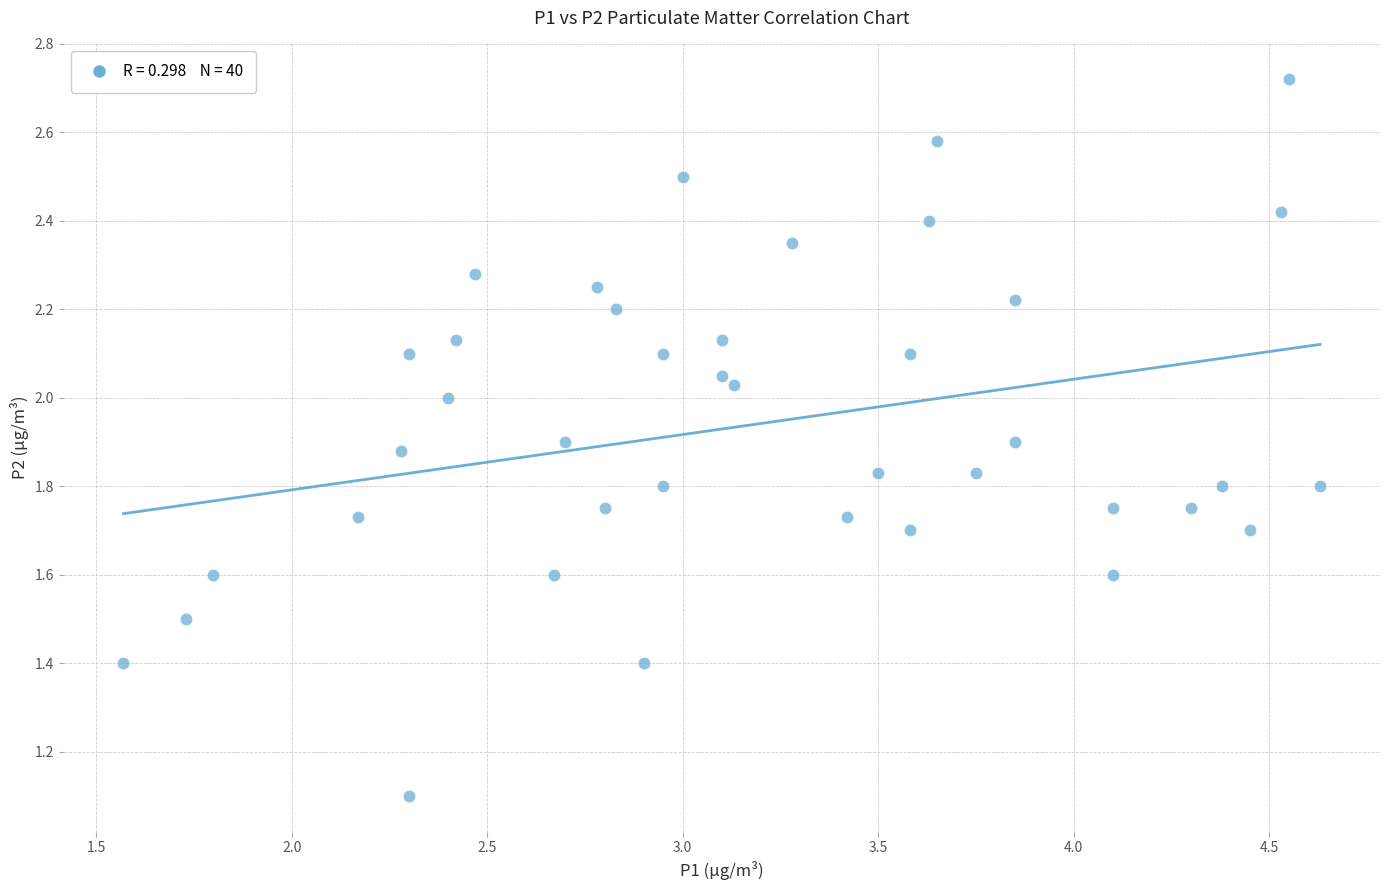

What is the range of Y values (max minus min)?

1.6